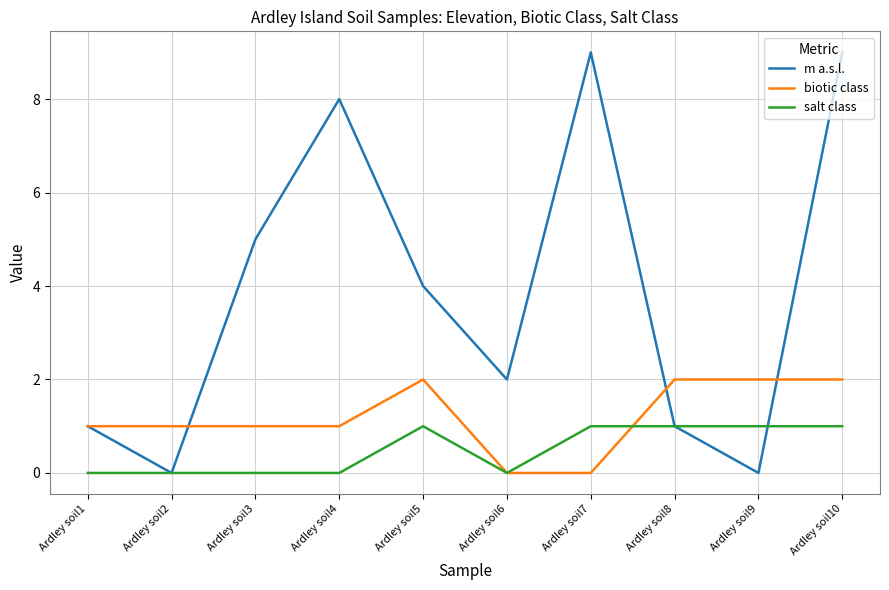

Is it true that biotic class equals 1 at Ardley soil2?

True